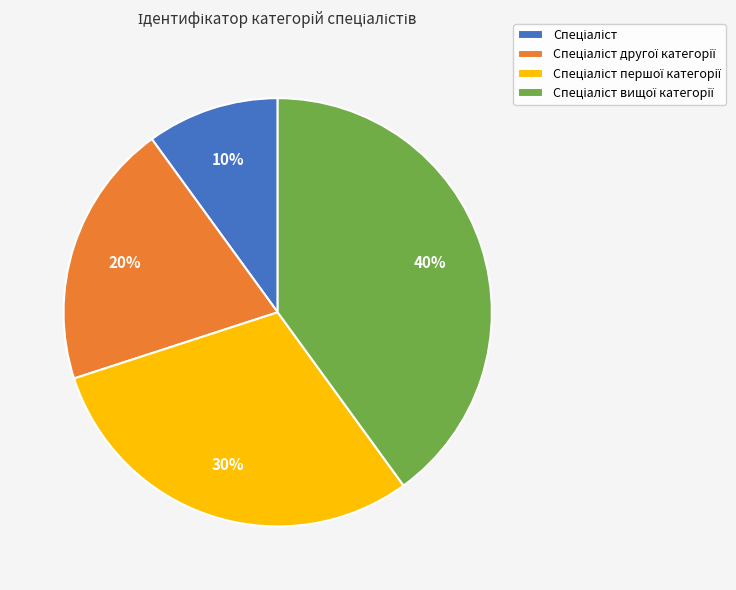

To the nearest percent, what is the average slice percentage?

25%